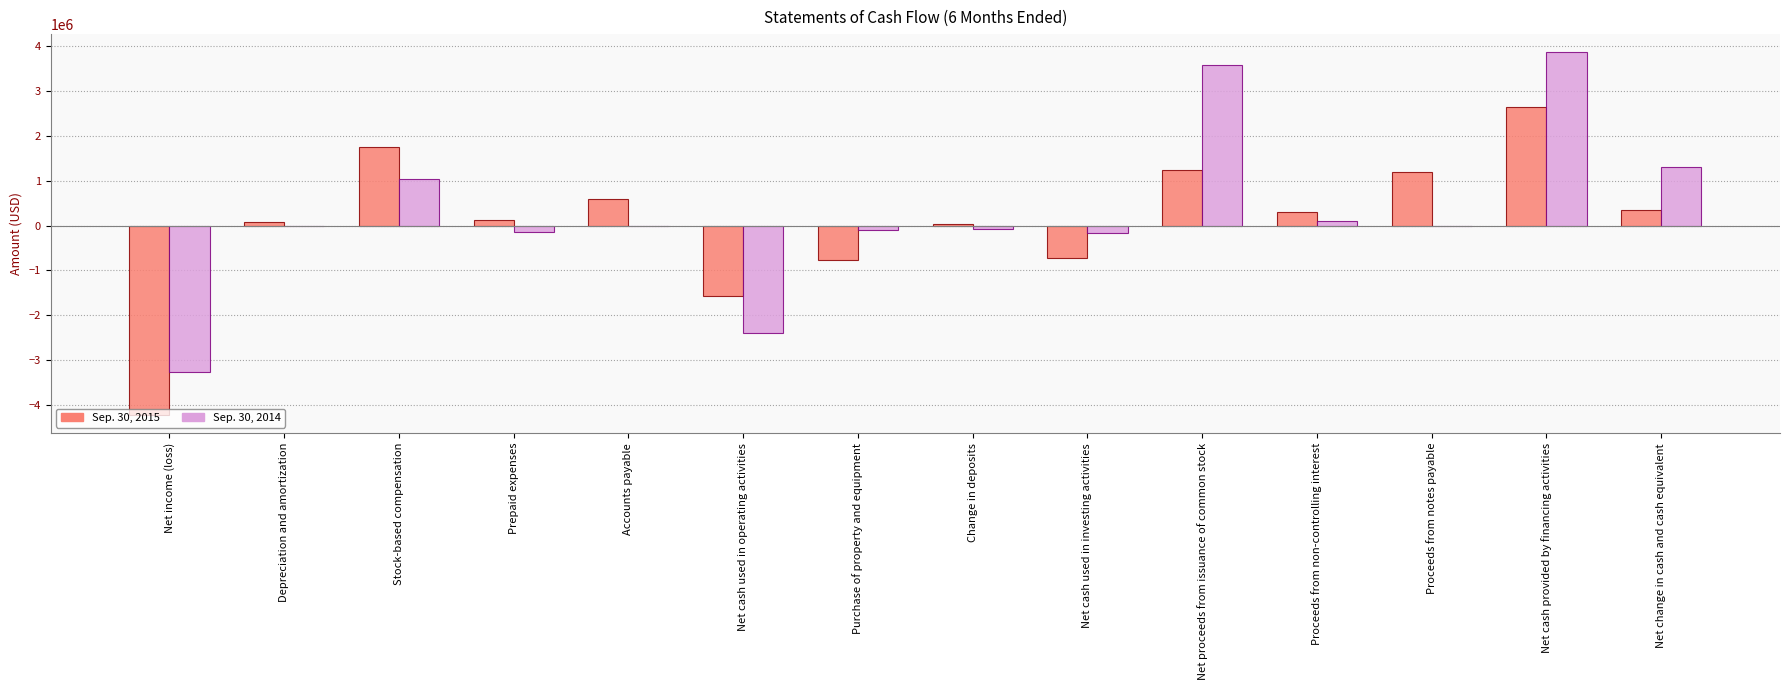

Which series changed the most between Net income (loss) and Net cash used in operating activities?

Sep. 30, 2015